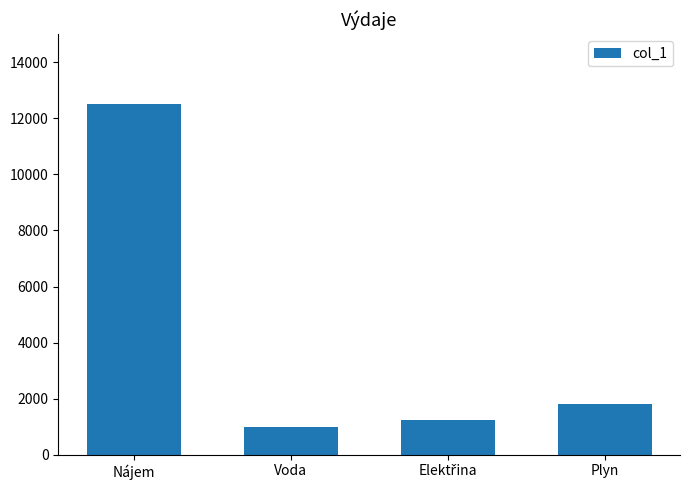

Read the value at Plyn, to the nearest 50.

1800